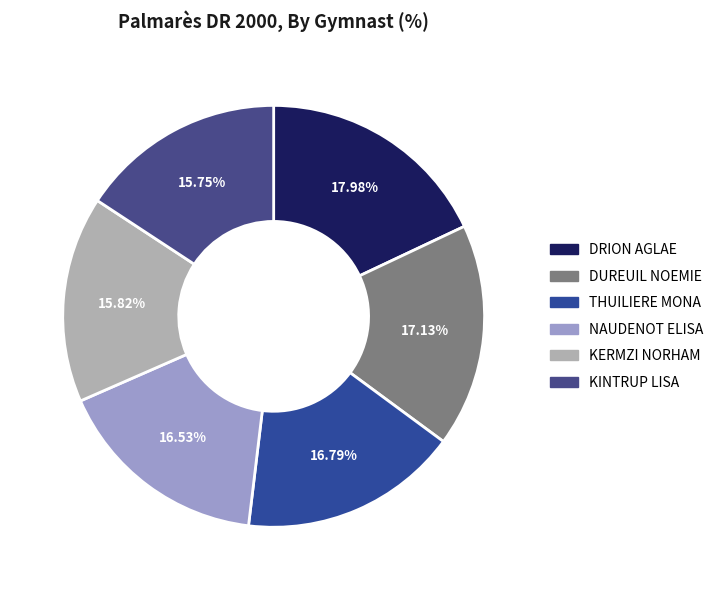

Count the number of slices in the pie.

6